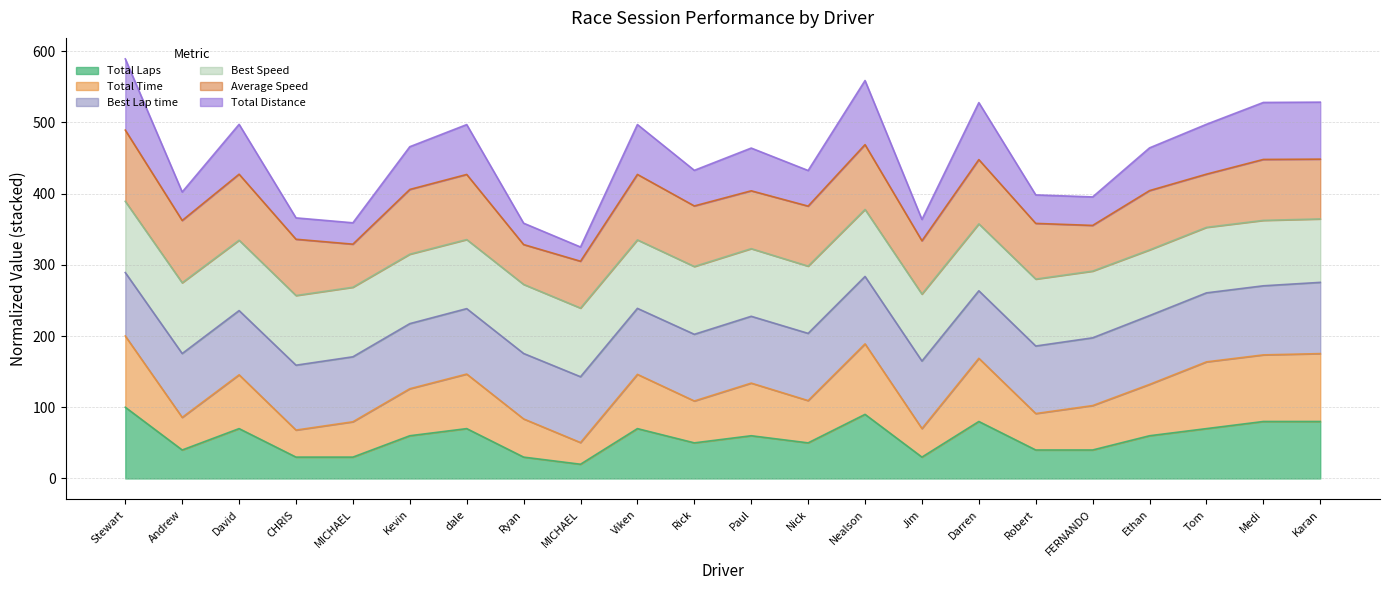

What is the difference between the maximum and minimum values in the Total Laps series?

80.0